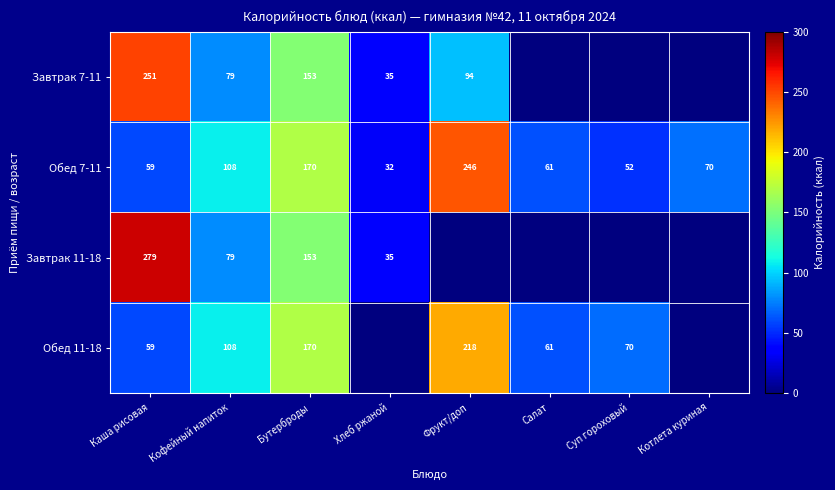

List the labels in order of Обед 7-11 value, smallest first.

Хлеб ржаной, Суп гороховый, Каша рисовая, Салат, Котлета куриная, Кофейный напиток, Бутерброды, Фрукт/доп